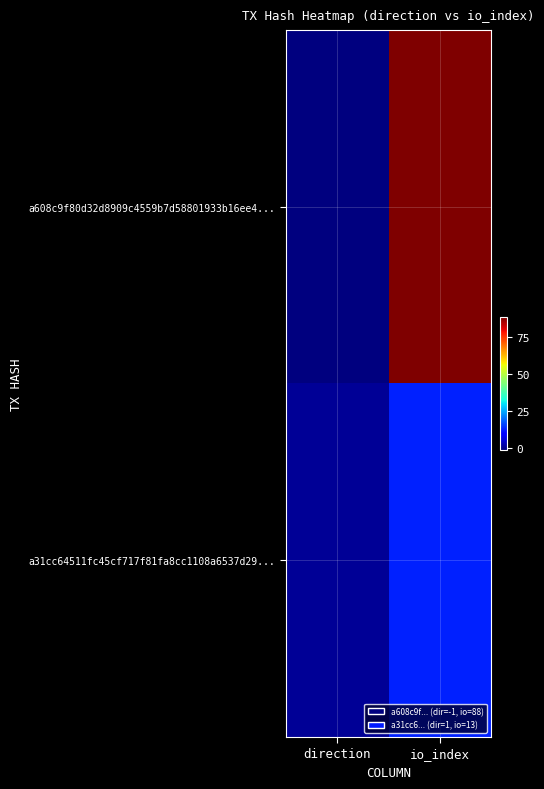

Reading right to left, what are all the values shown in this chart?

a608c9f80d32d8909c4559b7d58801933b16ee4...: io_index=88	direction=-1
a31cc64511fc45cf717f81fa8cc1108a6537d29...: io_index=13	direction=1